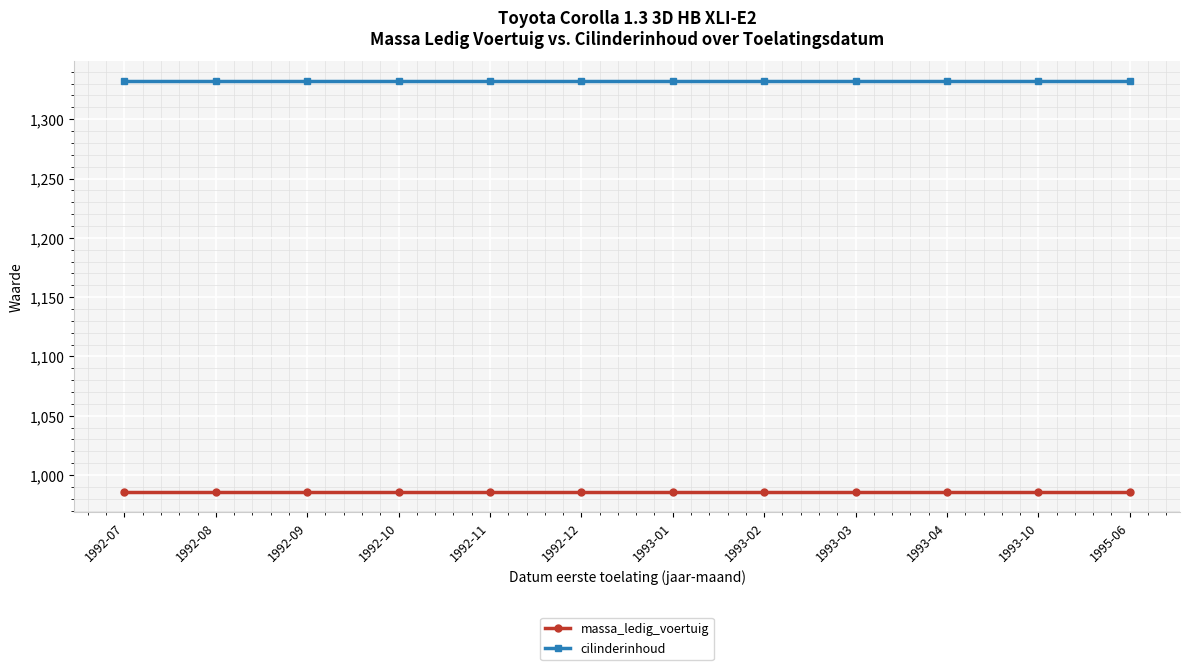

Reading right to left, what are all the values shown in this chart?

massa_ledig_voertuig: 1995-06=986	1993-10=986	1993-04=986	1993-03=986	1993-02=986	1993-01=986	1992-12=986	1992-11=986	1992-10=986	1992-09=986	1992-08=986	1992-07=986
cilinderinhoud: 1995-06=1332	1993-10=1332	1993-04=1332	1993-03=1332	1993-02=1332	1993-01=1332	1992-12=1332	1992-11=1332	1992-10=1332	1992-09=1332	1992-08=1332	1992-07=1332